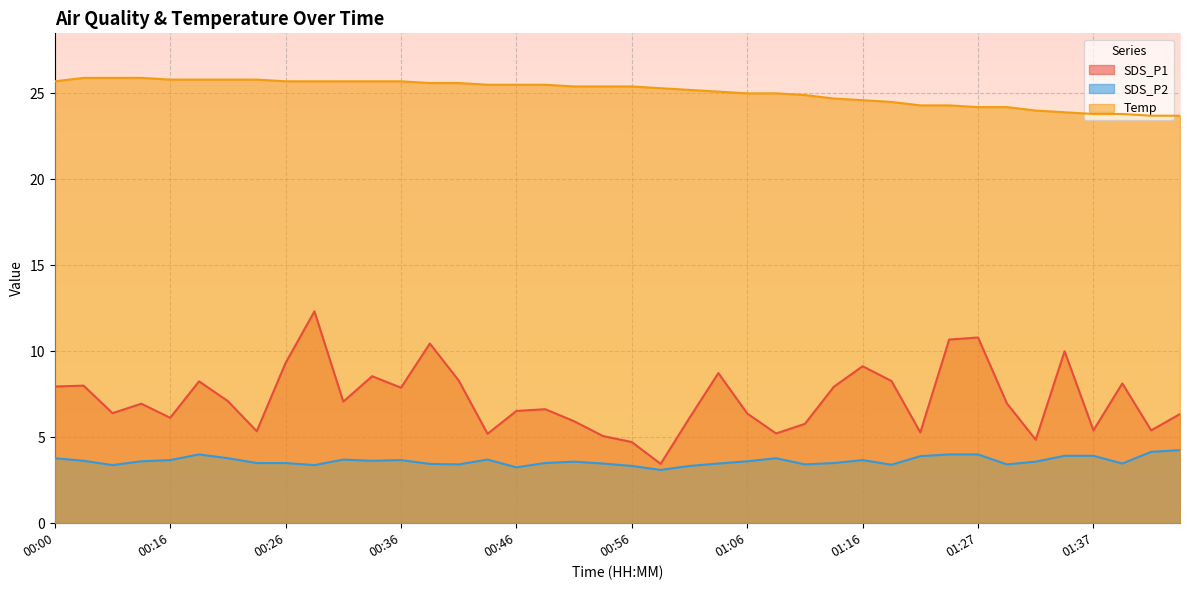

List the series in order of their peak value, highest first.

Temp, SDS_P1, SDS_P2